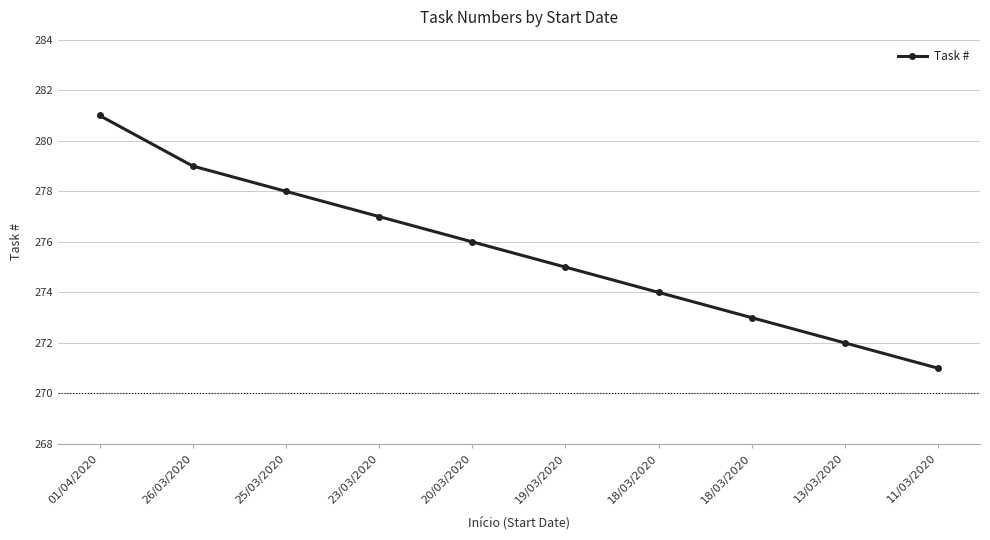

How many lines are shown in the chart?

1